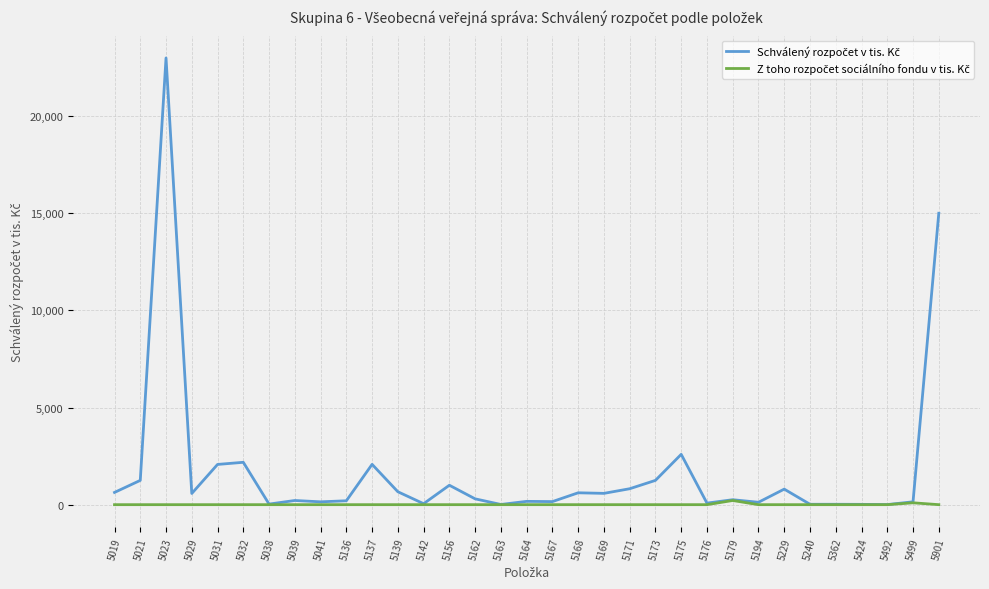

What is the maximum value shown in the chart?

22994